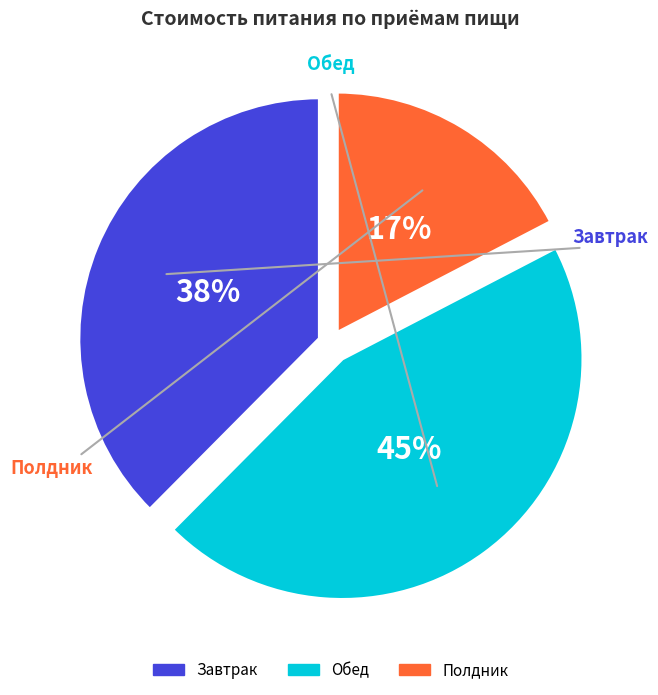

What is the largest slice in the pie chart?

Обед